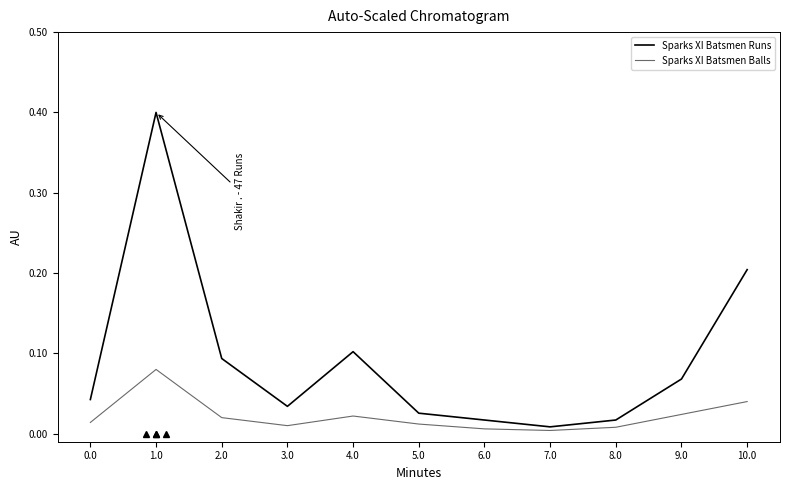

Which series has the largest range (max minus min)?

Sparks XI Batsmen Runs